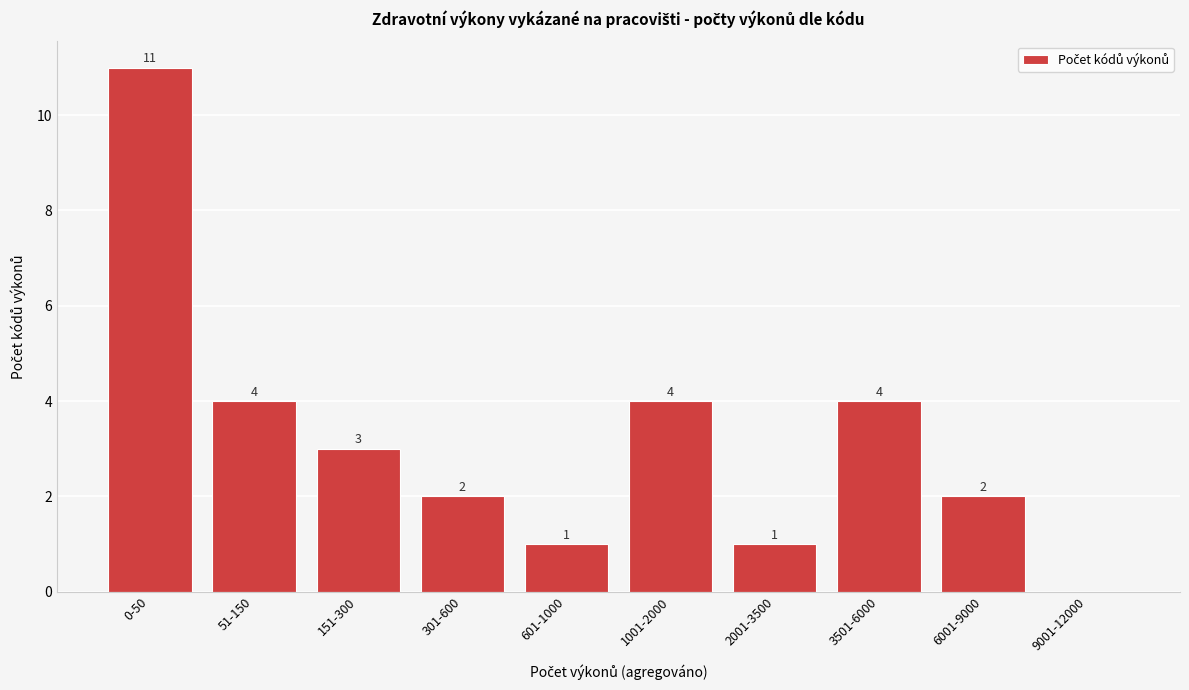

Reading right to left, what are all the values shown in this chart?

9001-12000=0	6001-9000=2	3501-6000=4	2001-3500=1	1001-2000=4	601-1000=1	301-600=2	151-300=3	51-150=4	0-50=11